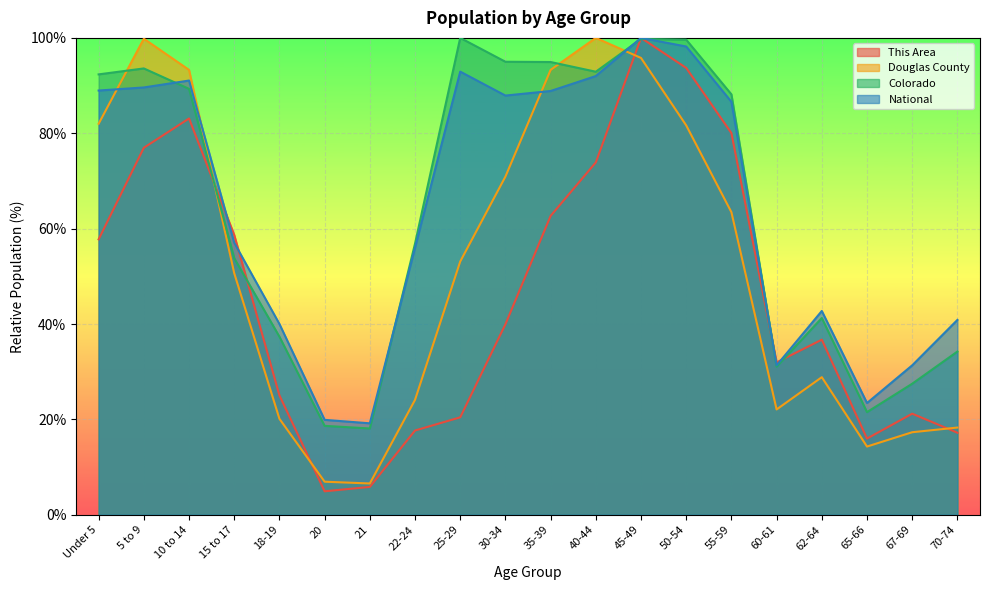

What are all the series names shown in the legend?

This Area, Douglas County, Colorado, National